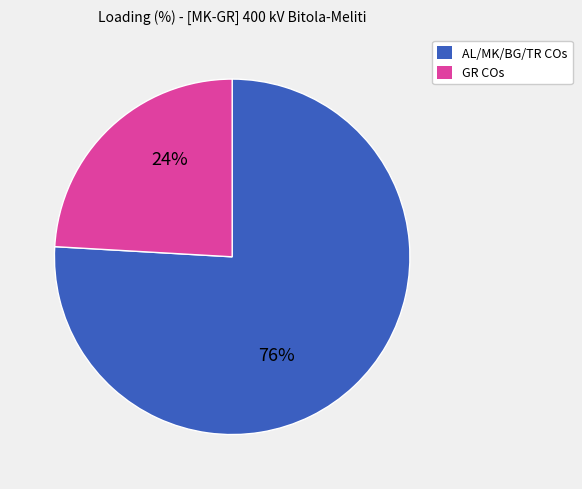

Is there any slice that represents more than half of the pie?

Yes